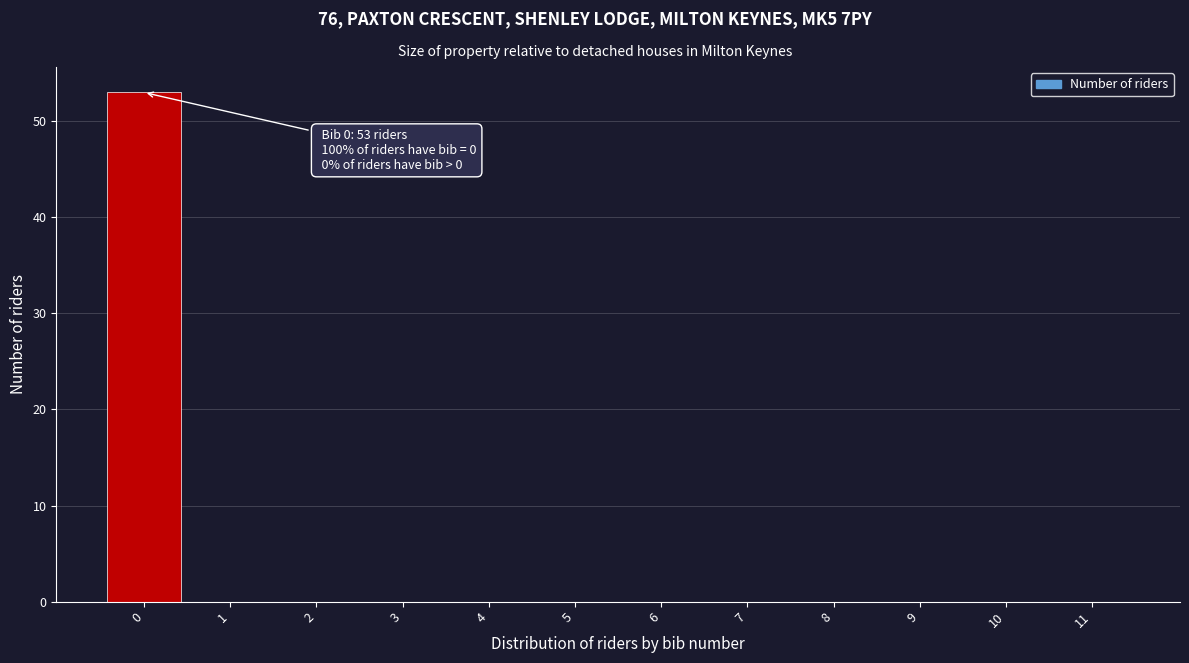

Over which range of the x-axis is the bar tallest?

-0.5 to 0.5